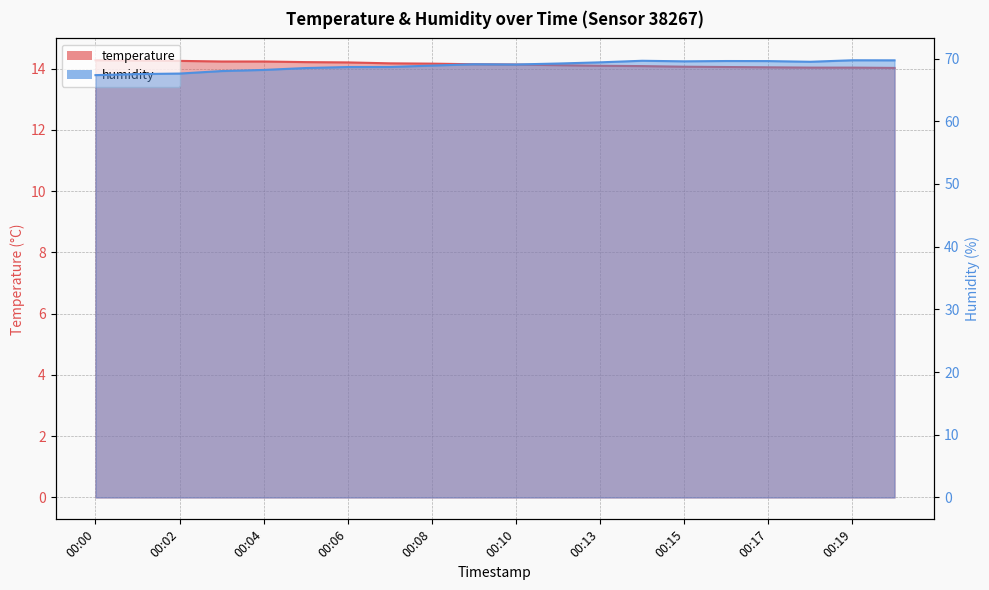

True or false: humidity has a value of 69.6 at 00:14.

True